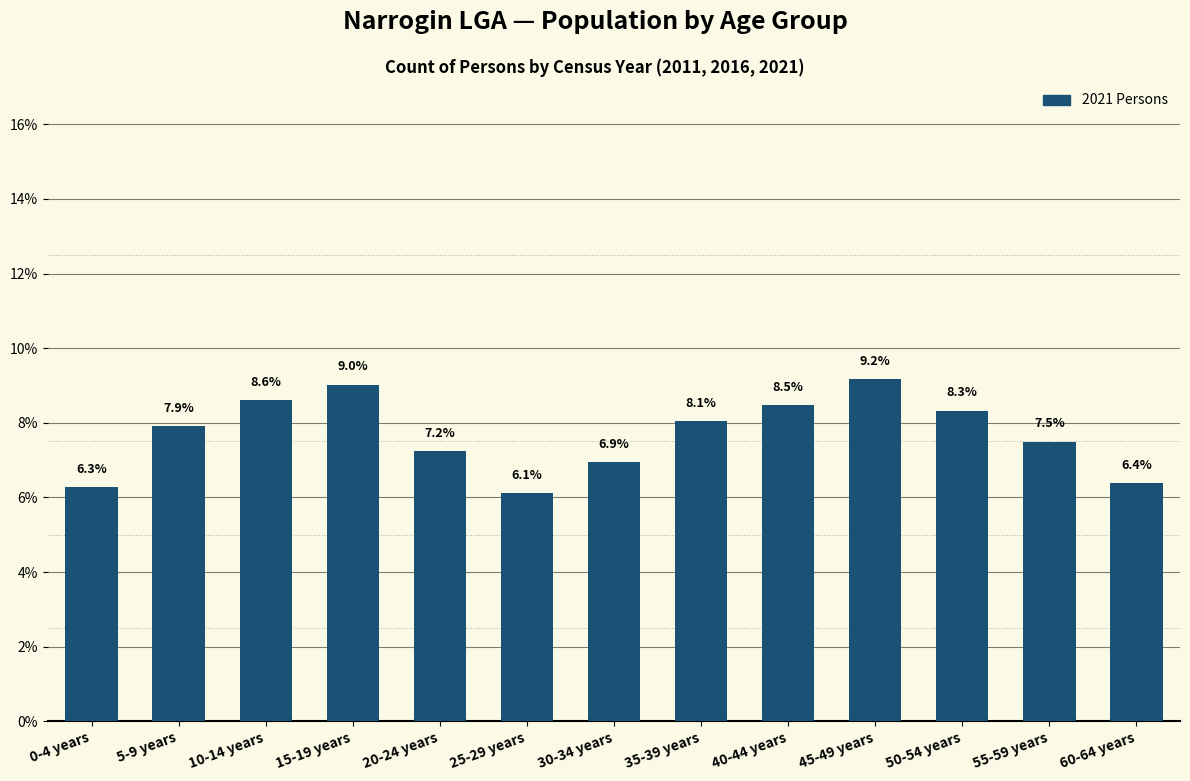

Reading left to right, extract all data points from this chart.

0-4 years=6.3	5-9 years=7.9	10-14 years=8.6	15-19 years=9.0	20-24 years=7.2	25-29 years=6.1	30-34 years=6.9	35-39 years=8.1	40-44 years=8.5	45-49 years=9.2	50-54 years=8.3	55-59 years=7.5	60-64 years=6.4